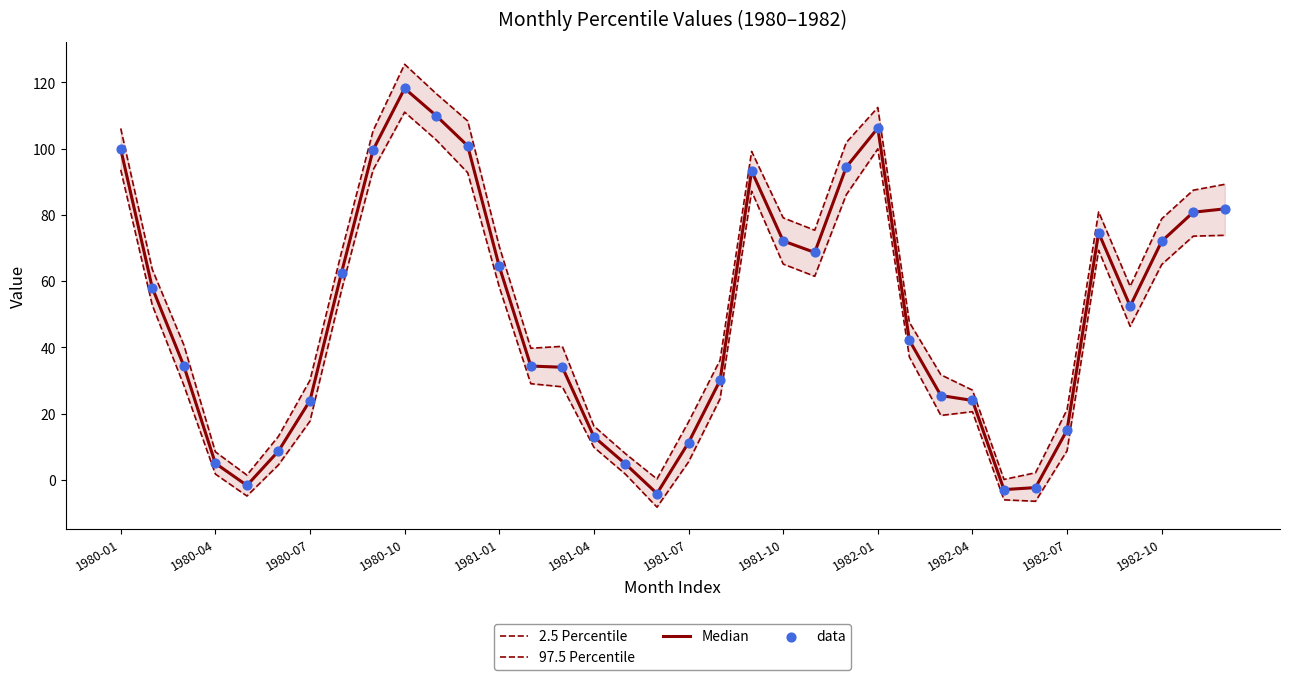

Which series reaches the maximum Y coordinate?

97.5 Percentile